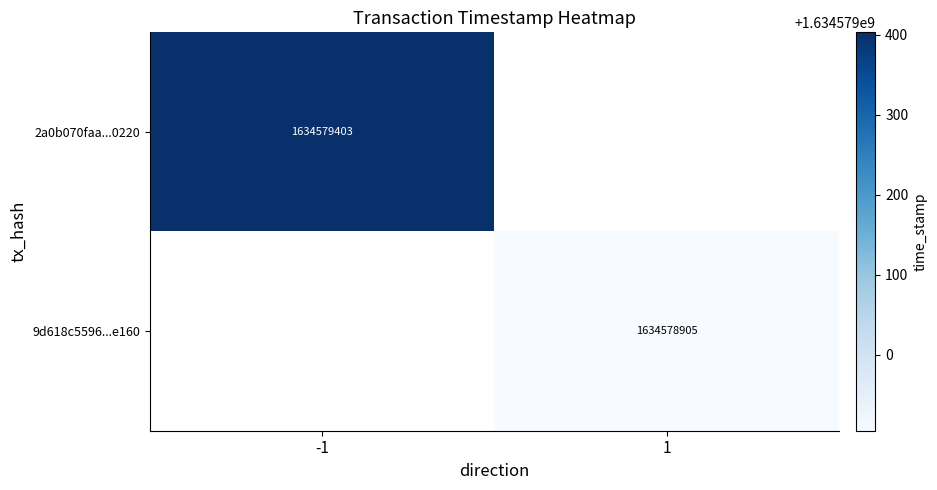

Is the value of 9d618c5596...e160 at 1 greater than the value of 2a0b070faa...0220 at -1?

No